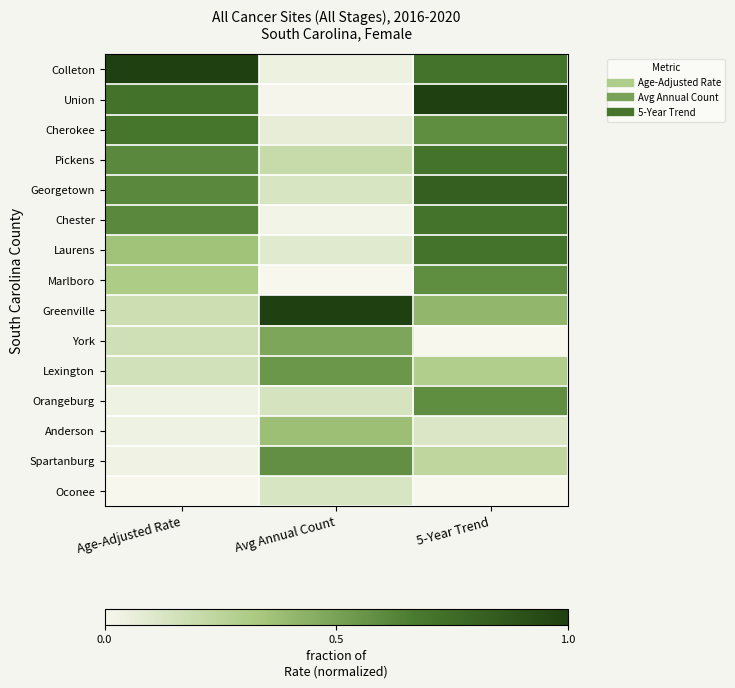

Between Avg Annual Count and Age-Adjusted Rate, which is larger?

Age-Adjusted Rate